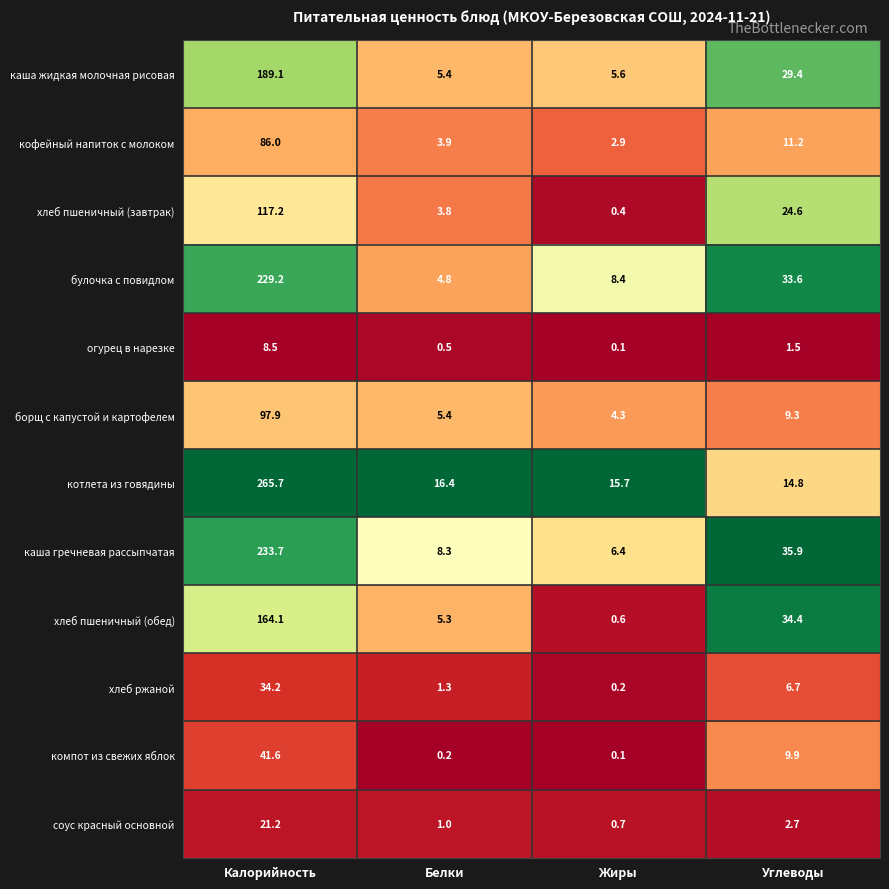

The хлеб пшеничный (обед) series shows 5.3 at Белки. True or false?

True